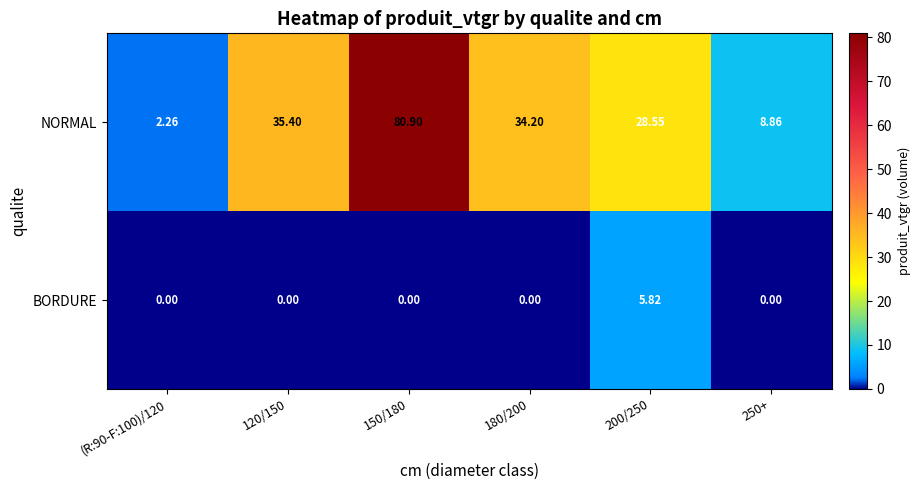

Which series has the largest total across all categories?

NORMAL